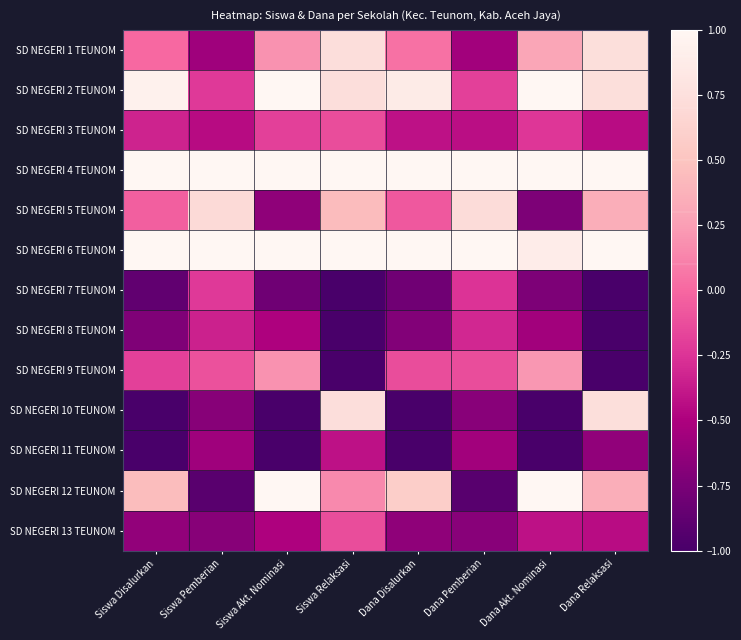

Reading right to left, transcribe all the data shown in this chart.

SD NEGERI 1 TEUNOM: Dana Relaksasi=0.7	Dana Akt. Nominasi=0.3	Dana Pemberian=-0.6	Dana Disalurkan=0.0	Siswa Relaksasi=0.7	Siswa Akt. Nominasi=0.2	Siswa Pemberian=-0.6	Siswa Disalurkan=0.0
SD NEGERI 2 TEUNOM: Dana Relaksasi=0.7	Dana Akt. Nominasi=1.3	Dana Pemberian=-0.2	Dana Disalurkan=0.9	Siswa Relaksasi=0.7	Siswa Akt. Nominasi=1.4	Siswa Pemberian=-0.2	Siswa Disalurkan=0.9
SD NEGERI 3 TEUNOM: Dana Relaksasi=-0.4	Dana Akt. Nominasi=-0.2	Dana Pemberian=-0.4	Dana Disalurkan=-0.4	Siswa Relaksasi=-0.1	Siswa Akt. Nominasi=-0.2	Siswa Pemberian=-0.5	Siswa Disalurkan=-0.3
SD NEGERI 4 TEUNOM: Dana Relaksasi=1.7	Dana Akt. Nominasi=1.4	Dana Pemberian=1.0	Dana Disalurkan=1.6	Siswa Relaksasi=1.6	Siswa Akt. Nominasi=1.4	Siswa Pemberian=1.2	Siswa Disalurkan=1.7
SD NEGERI 5 TEUNOM: Dana Relaksasi=0.3	Dana Akt. Nominasi=-0.7	Dana Pemberian=0.7	Dana Disalurkan=-0.1	Siswa Relaksasi=0.4	Siswa Akt. Nominasi=-0.6	Siswa Pemberian=0.7	Siswa Disalurkan=-0.0
SD NEGERI 6 TEUNOM: Dana Relaksasi=1.1	Dana Akt. Nominasi=0.9	Dana Pemberian=2.9	Dana Disalurkan=2.1	Siswa Relaksasi=1.0	Siswa Akt. Nominasi=1.1	Siswa Pemberian=2.9	Siswa Disalurkan=2.1
SD NEGERI 7 TEUNOM: Dana Relaksasi=-1.4	Dana Akt. Nominasi=-0.7	Dana Pemberian=-0.3	Dana Disalurkan=-0.8	Siswa Relaksasi=-1.6	Siswa Akt. Nominasi=-0.8	Siswa Pemberian=-0.2	Siswa Disalurkan=-0.9
SD NEGERI 8 TEUNOM: Dana Relaksasi=-1.4	Dana Akt. Nominasi=-0.5	Dana Pemberian=-0.3	Dana Disalurkan=-0.7	Siswa Relaksasi=-1.6	Siswa Akt. Nominasi=-0.5	Siswa Pemberian=-0.3	Siswa Disalurkan=-0.7
SD NEGERI 9 TEUNOM: Dana Relaksasi=-1.4	Dana Akt. Nominasi=0.2	Dana Pemberian=-0.1	Dana Disalurkan=-0.1	Siswa Relaksasi=-1.6	Siswa Akt. Nominasi=0.2	Siswa Pemberian=-0.1	Siswa Disalurkan=-0.2
SD NEGERI 10 TEUNOM: Dana Relaksasi=0.7	Dana Akt. Nominasi=-1.6	Dana Pemberian=-0.7	Dana Disalurkan=-1.2	Siswa Relaksasi=0.7	Siswa Akt. Nominasi=-1.6	Siswa Pemberian=-0.7	Siswa Disalurkan=-1.2
SD NEGERI 11 TEUNOM: Dana Relaksasi=-0.6	Dana Akt. Nominasi=-1.4	Dana Pemberian=-0.6	Dana Disalurkan=-1.2	Siswa Relaksasi=-0.4	Siswa Akt. Nominasi=-1.4	Siswa Pemberian=-0.6	Siswa Disalurkan=-1.2
SD NEGERI 12 TEUNOM: Dana Relaksasi=0.3	Dana Akt. Nominasi=1.5	Dana Pemberian=-0.9	Dana Disalurkan=0.6	Siswa Relaksasi=0.2	Siswa Akt. Nominasi=1.3	Siswa Pemberian=-0.9	Siswa Disalurkan=0.4
SD NEGERI 13 TEUNOM: Dana Relaksasi=-0.4	Dana Akt. Nominasi=-0.4	Dana Pemberian=-0.7	Dana Disalurkan=-0.6	Siswa Relaksasi=-0.1	Siswa Akt. Nominasi=-0.5	Siswa Pemberian=-0.7	Siswa Disalurkan=-0.6